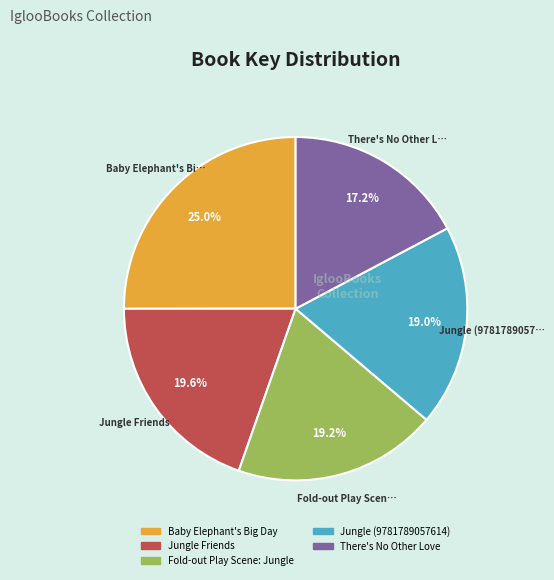

Approximately how many times larger is the value at There's No Other Love compared to Jungle Friends?

0.9